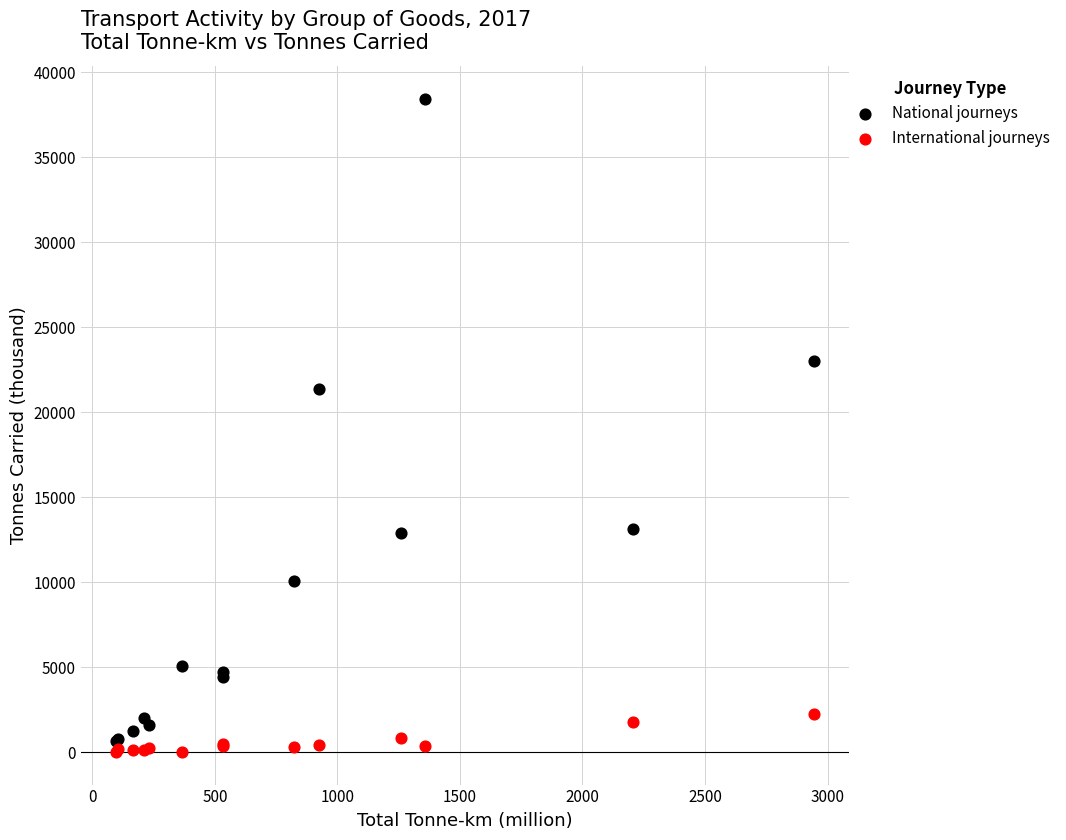

Which series contains the highest Y value?

National journeys